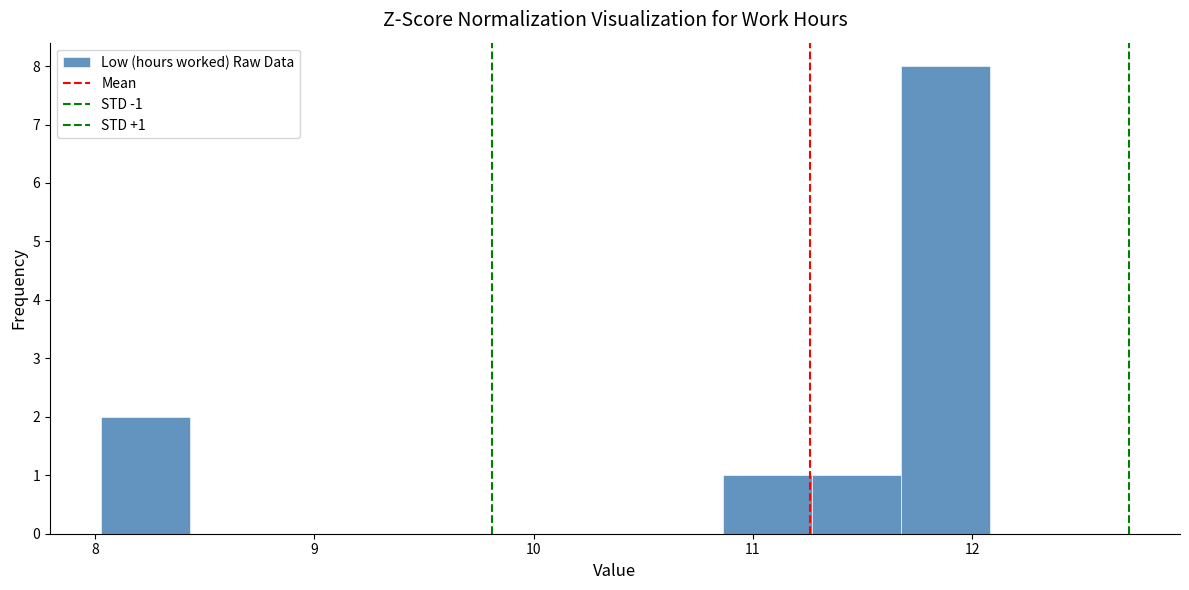

Over which range of the x-axis is the bar tallest?

11.7 to 12.1